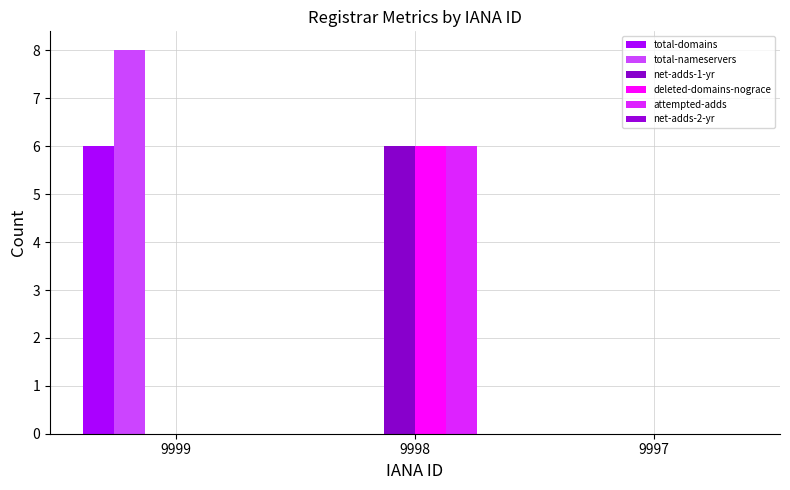

True or false: attempted-adds has a value of 0 at 9999.

True